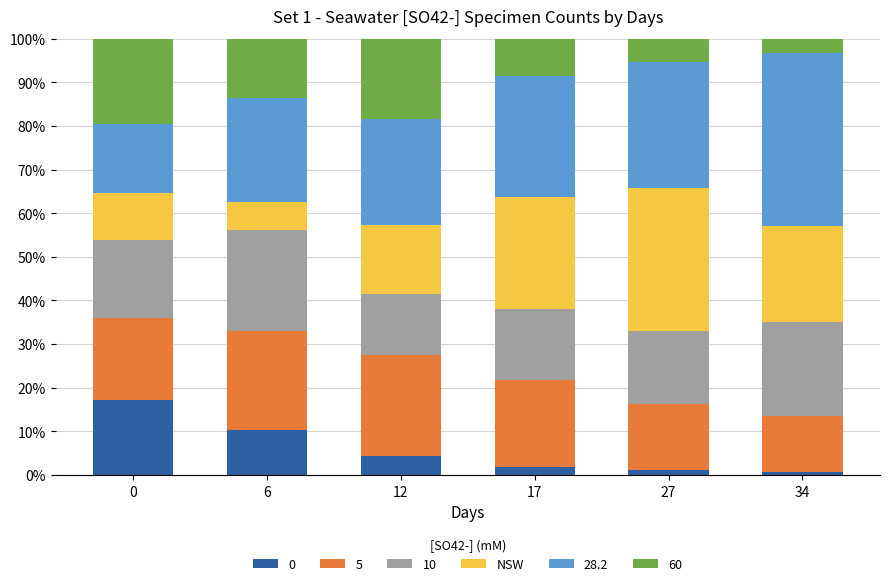

What is the highest value of the 0 series?

17.1